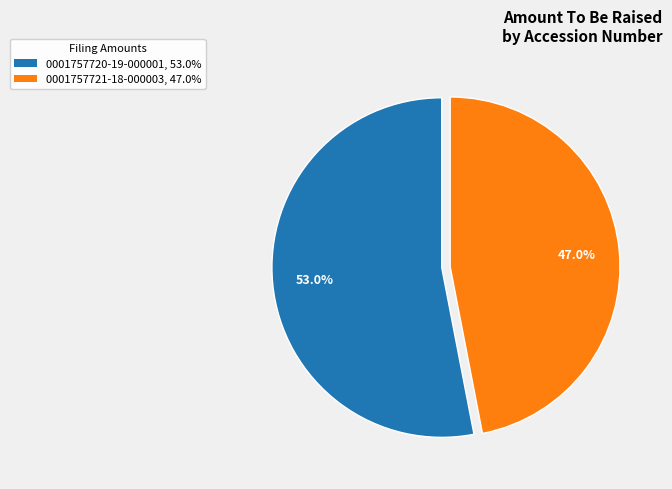

How many segments does this pie chart have?

2